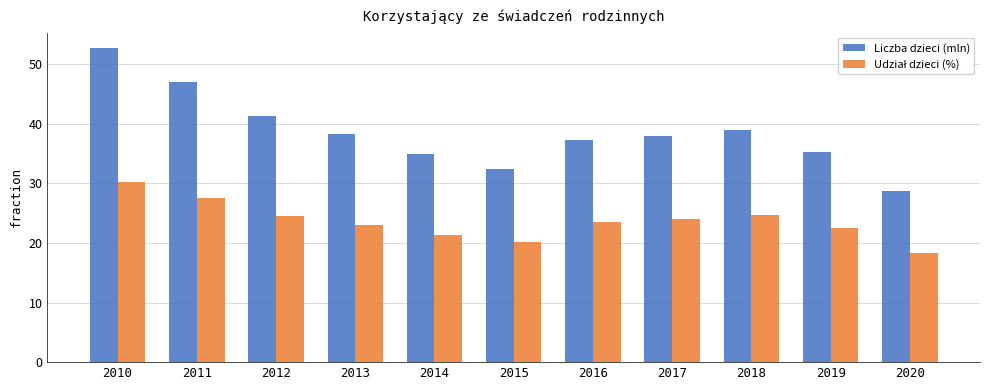

Which series has the largest total across all categories?

Liczba dzieci (mln)